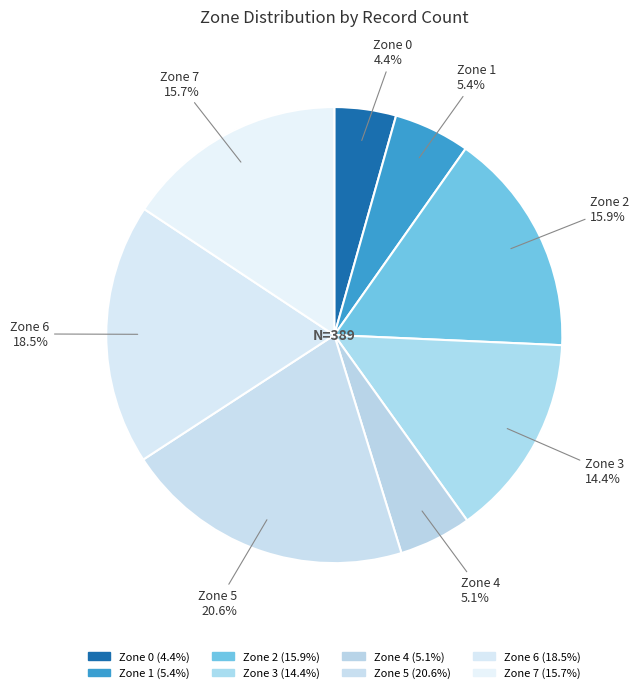

How many slices are in this pie chart?

8